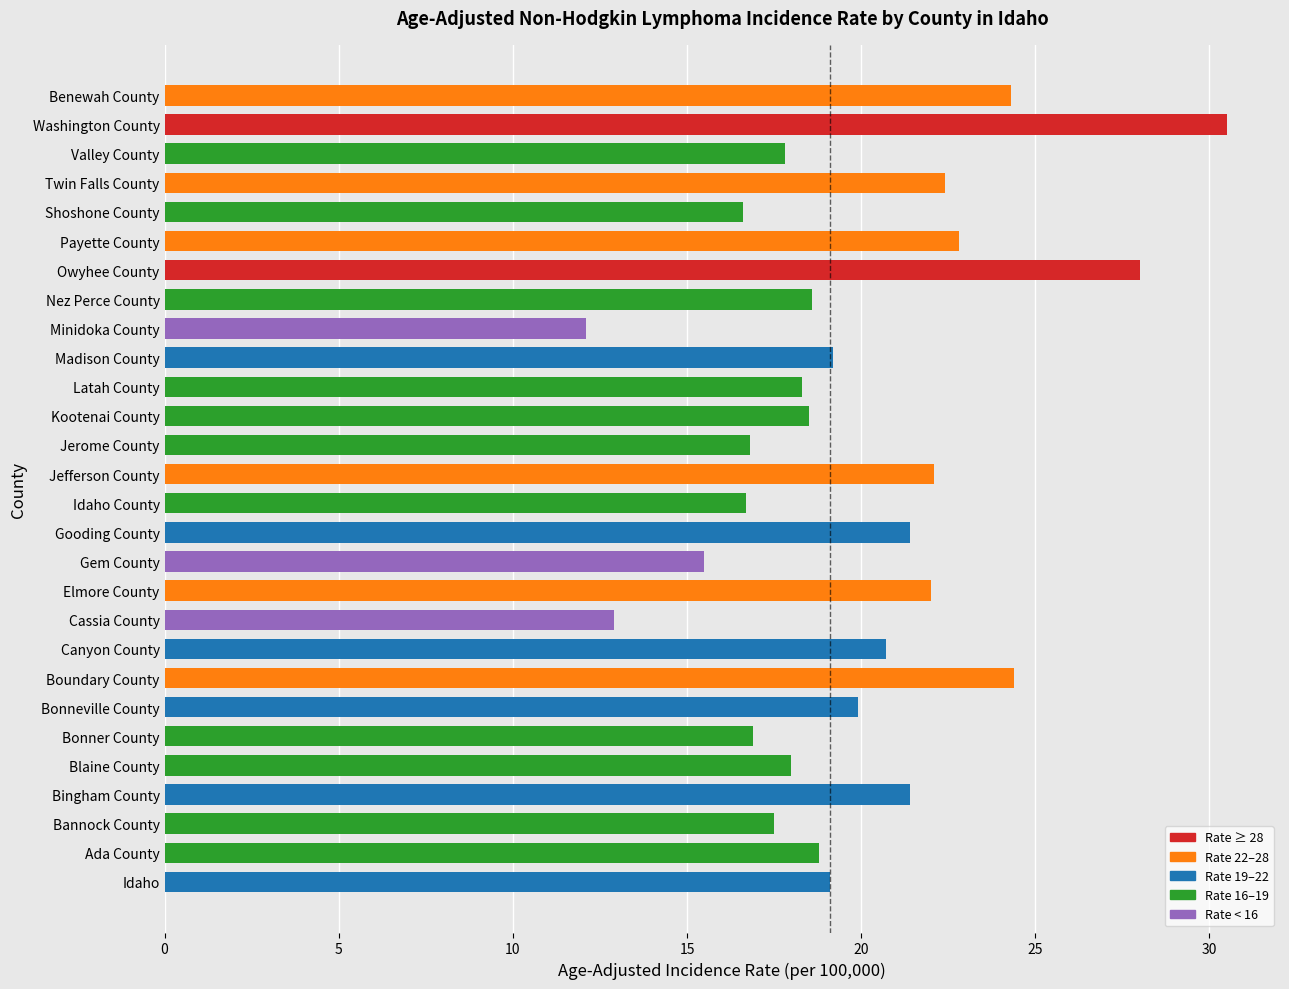

What value does the data have at Idaho?

19.1